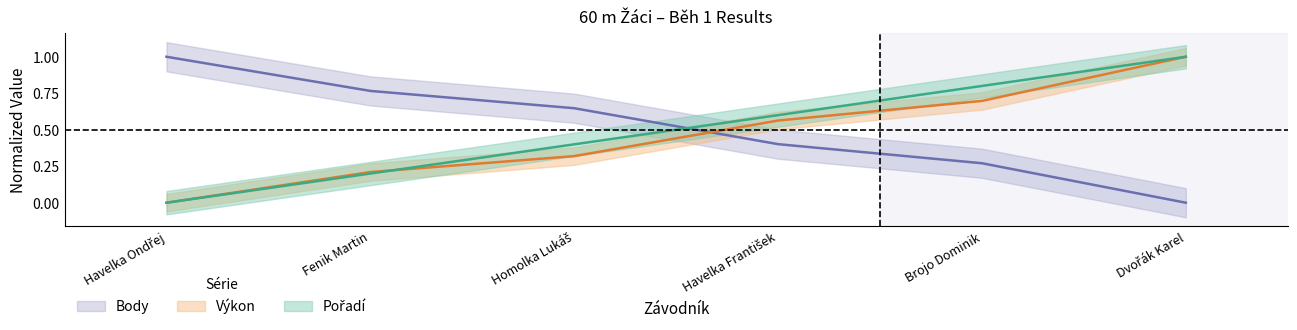

The Pořadí series shows 0.2 at Fenik Martin. True or false?

True